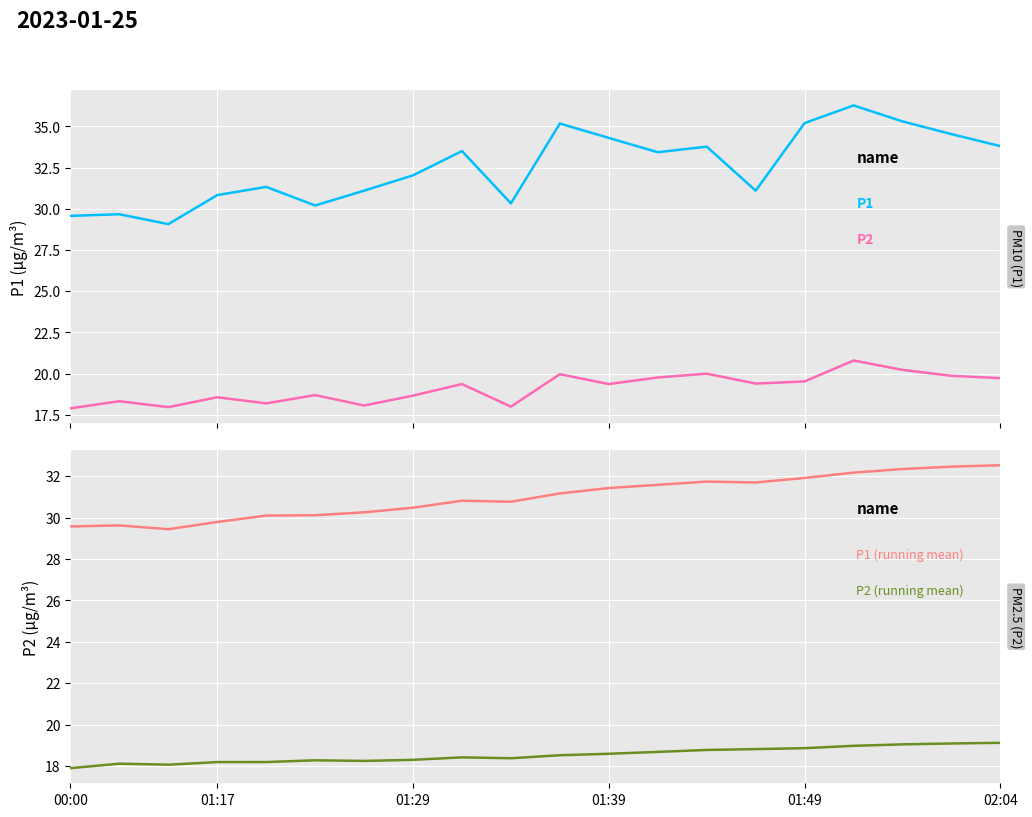

True or false: P2 has a value of 20.2 at 17.

True